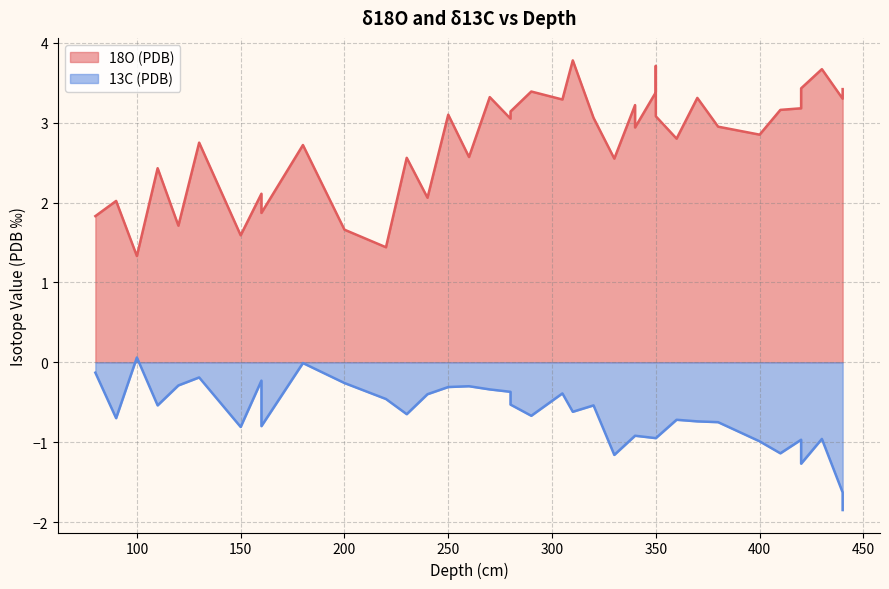

At which label does 18O (PDB) first exceed 3?

250